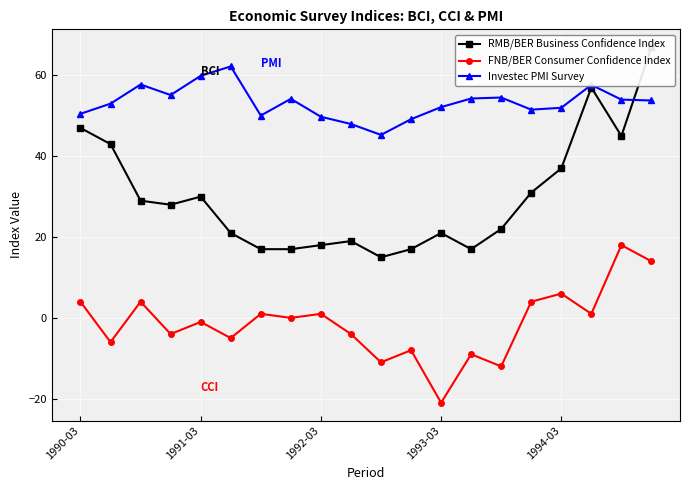

True or false: FNB/BER Consumer Confidence Index and RMB/BER Business Confidence Index intersect in this chart.

False